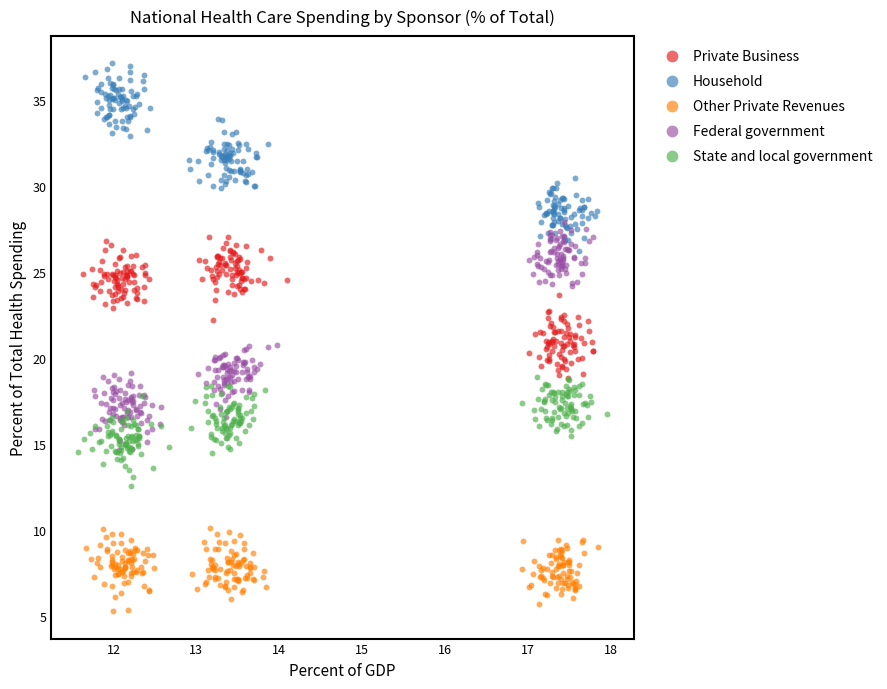

Which series contains the highest Y value?

Household